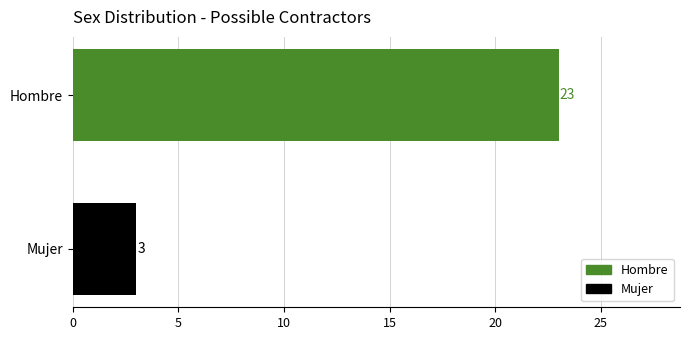

What is the sum of the values at Mujer and Hombre?

26